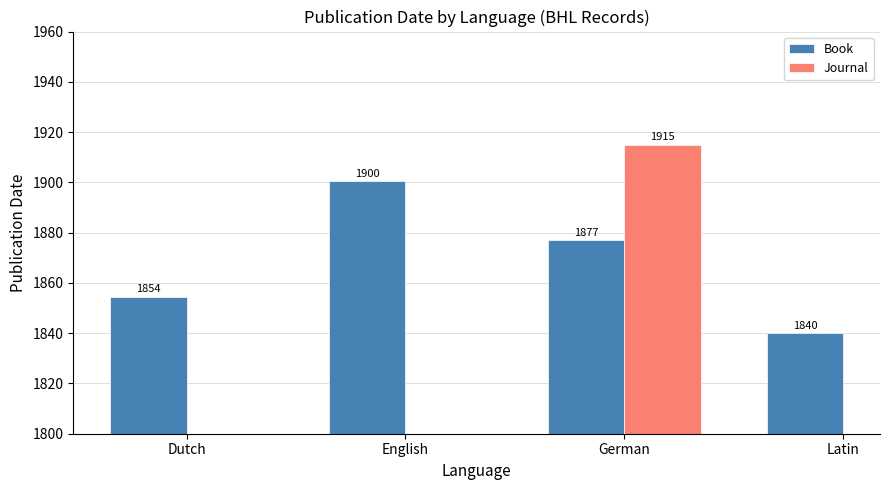

Where is Book nearest to the value 1870?

German